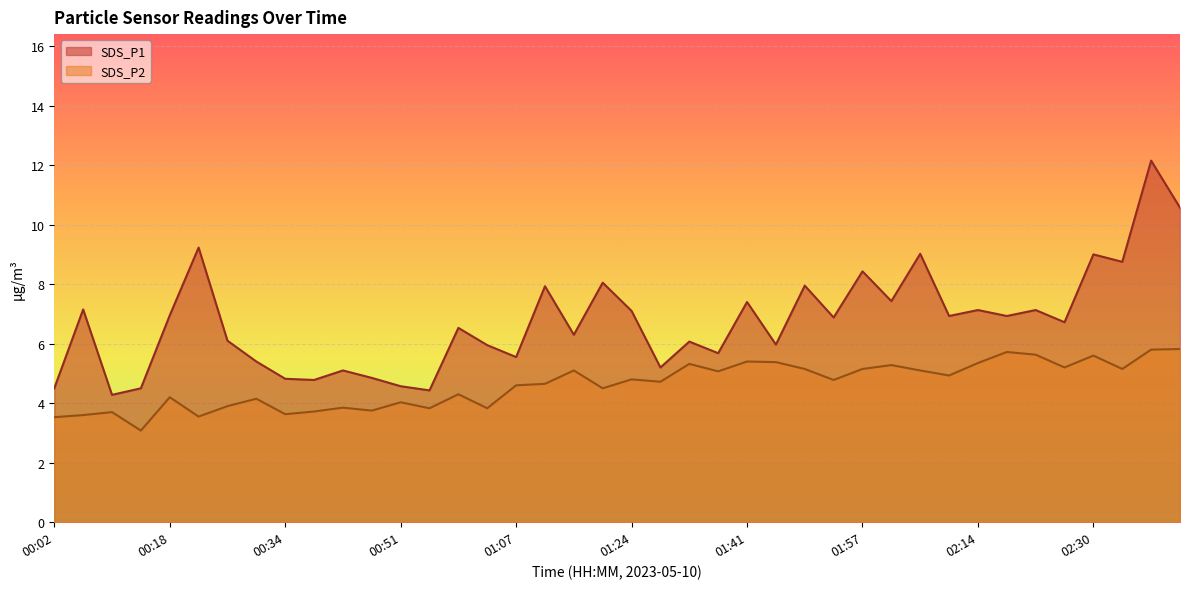

Which category has the lowest value in the SDS_P1 series?

00:10